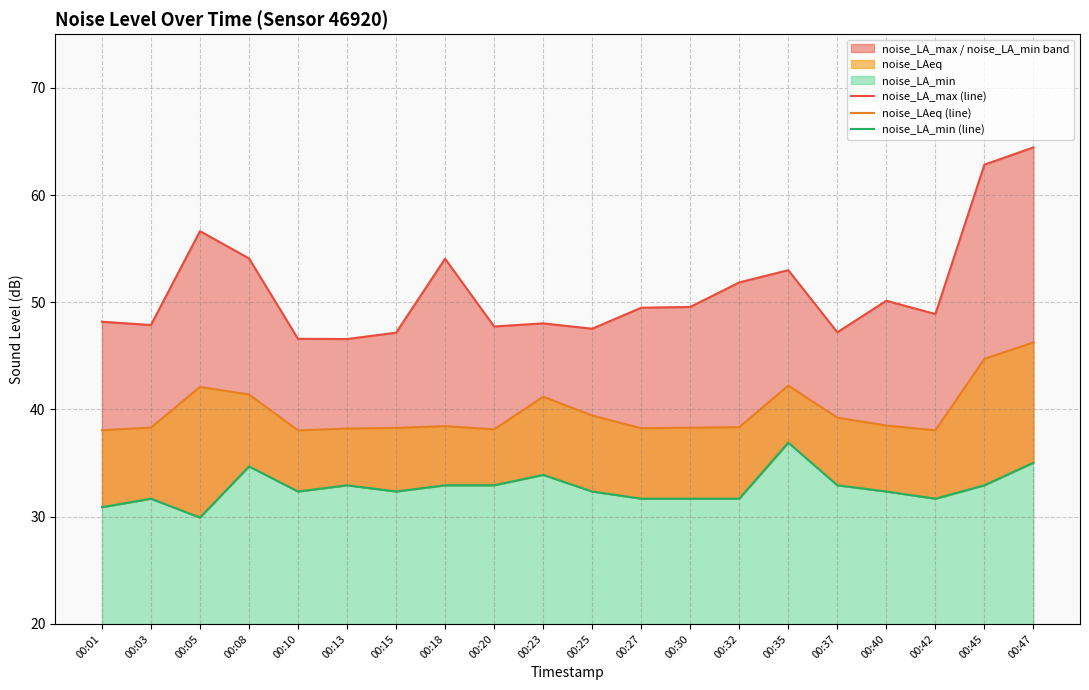

At how many categories does at least one series exceed 55?

3